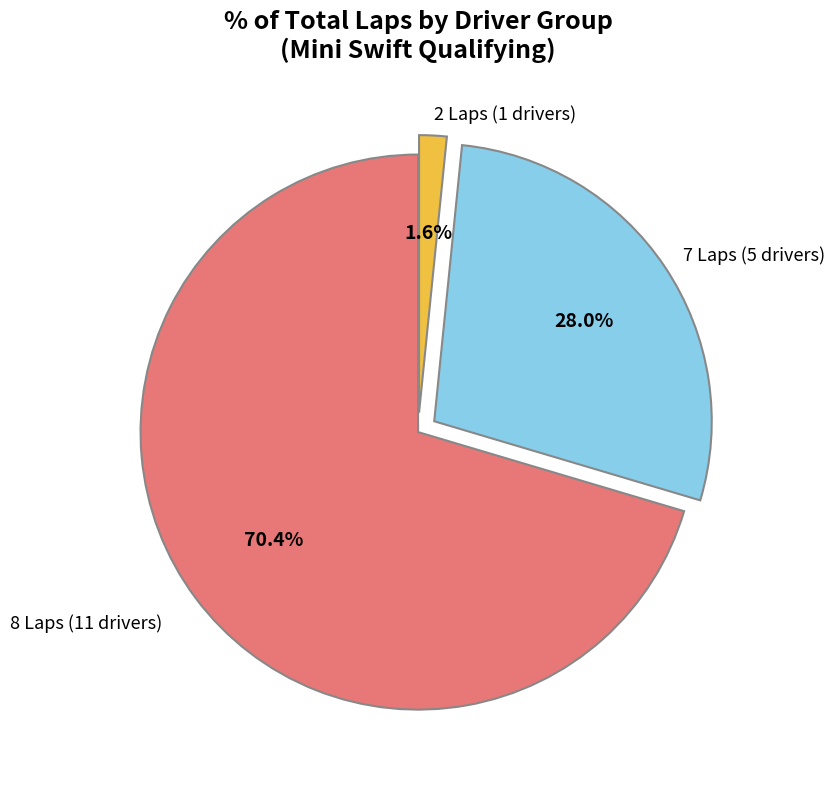

Is there any slice that represents more than half of the pie?

Yes